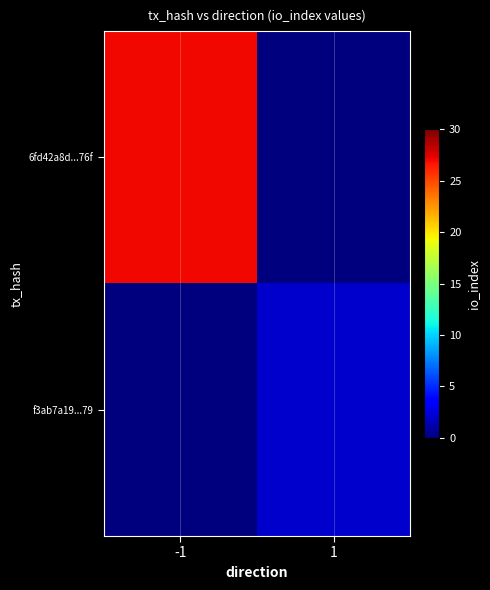

Reading left to right, extract all data points from this chart.

6fd42a8d...76f: -1=27	1=0
f3ab7a19...79: -1=0	1=2